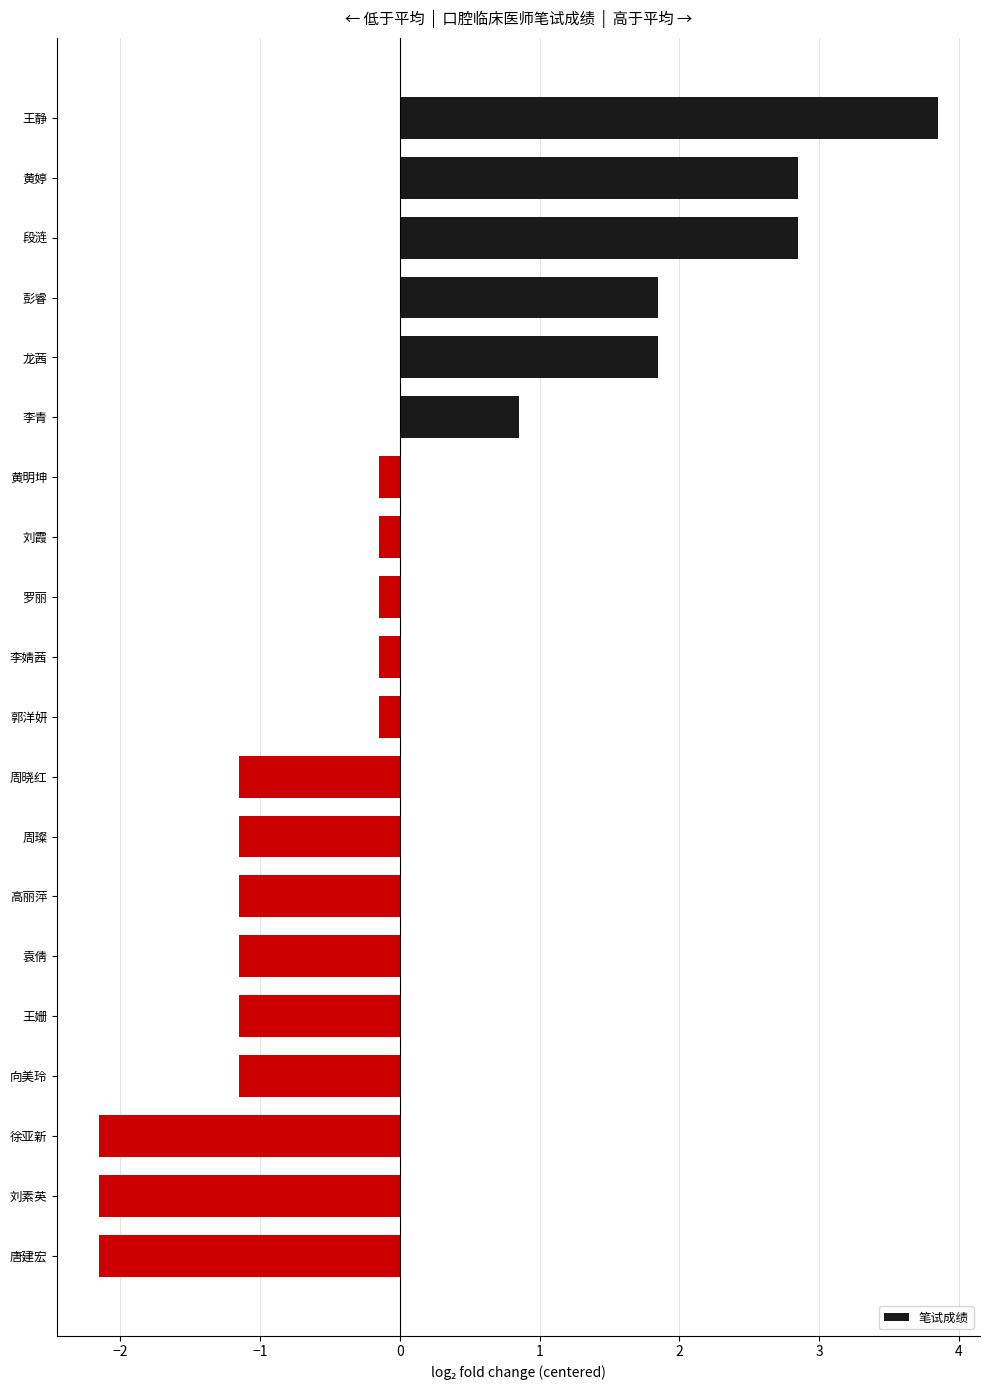

What position from the bottom is 高丽萍?

7